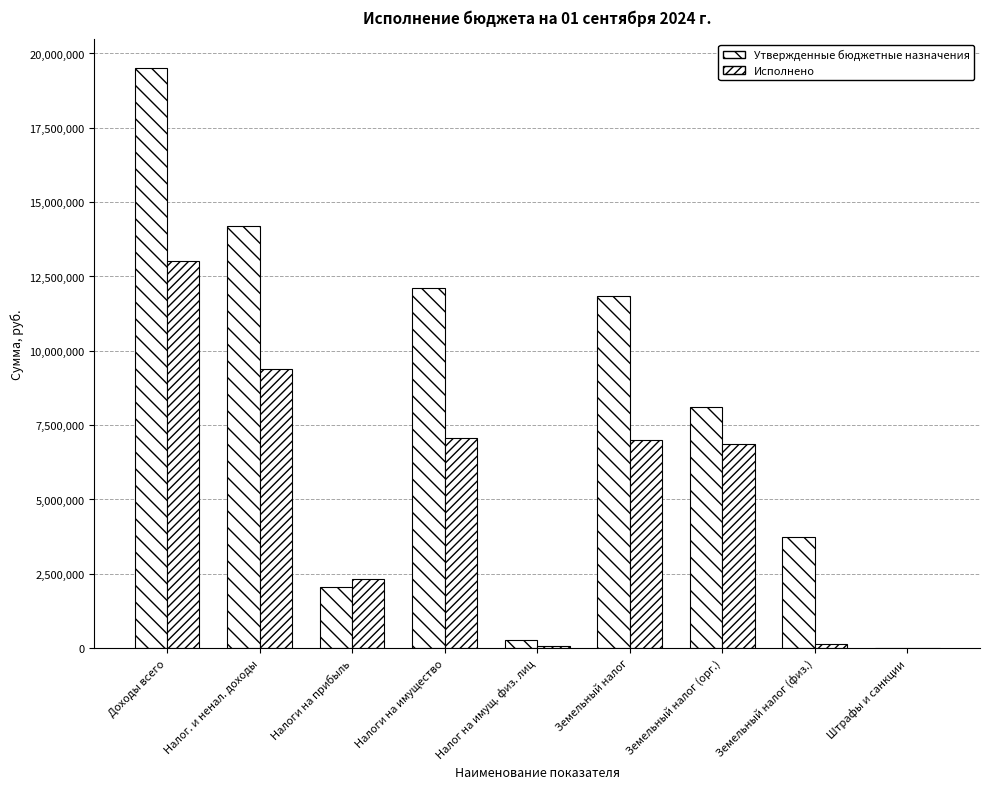

Reading right to left, list all the values displayed in this chart.

Утвержденные бюджетные назначения: 21600.0	3725000.0	8119700.0	11844700.0	279000.0	12123700.0	2045200.0	14190500.0	19505700.0
Исполнено: 0.0	125889.8	6872476.6	6998366.4	65355.2	7063721.6	2335302.0	9399023.5	13008350.7